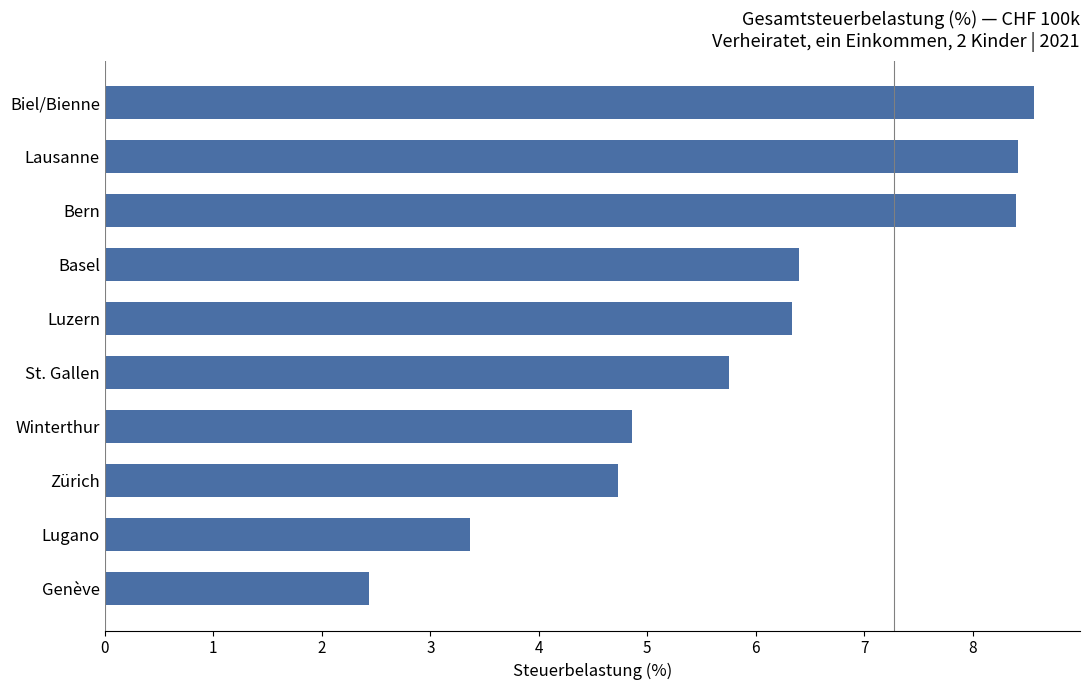

What is the difference between the maximum and minimum values?

6.1